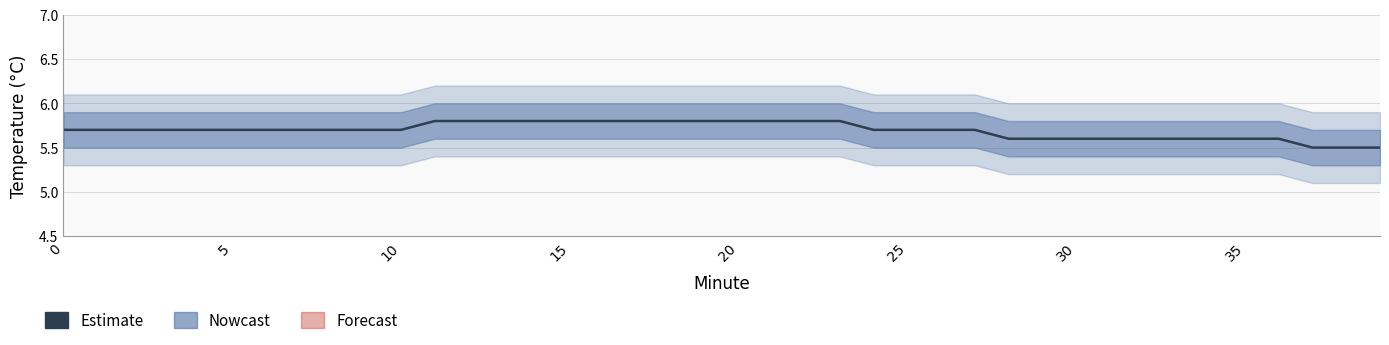

Which label corresponds to the largest value in the chart?

11